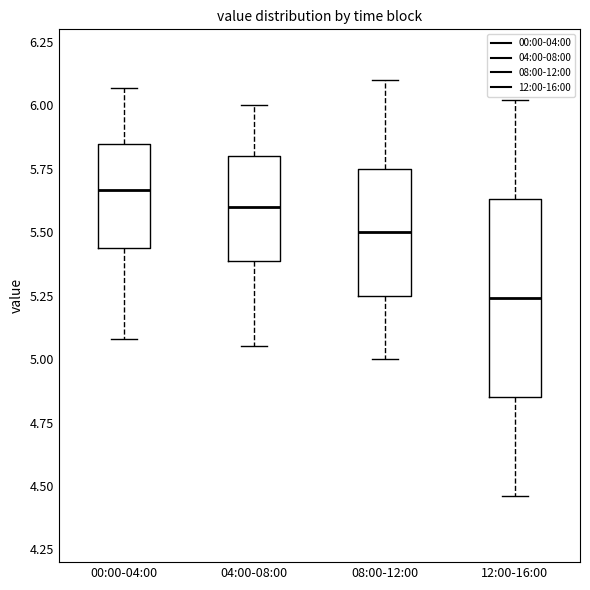

Which box is the tallest, from its lower edge to its upper edge?

12:00-16:00